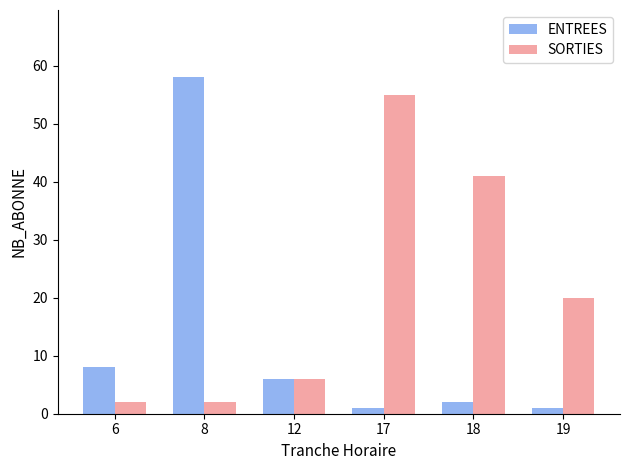

Reading right to left, extract all data points from this chart.

ENTREES: 1	2	1	6	58	8
SORTIES: 20	41	55	6	2	2